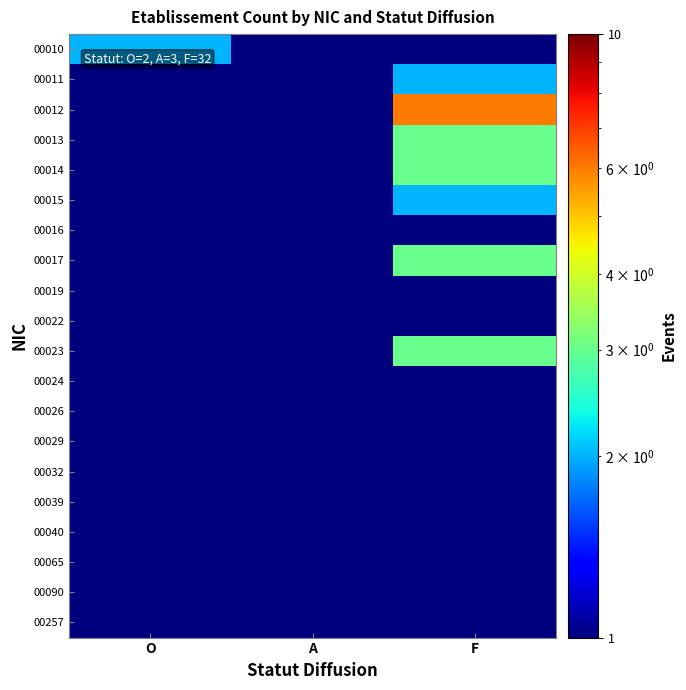

Between F and O, which is larger?

O